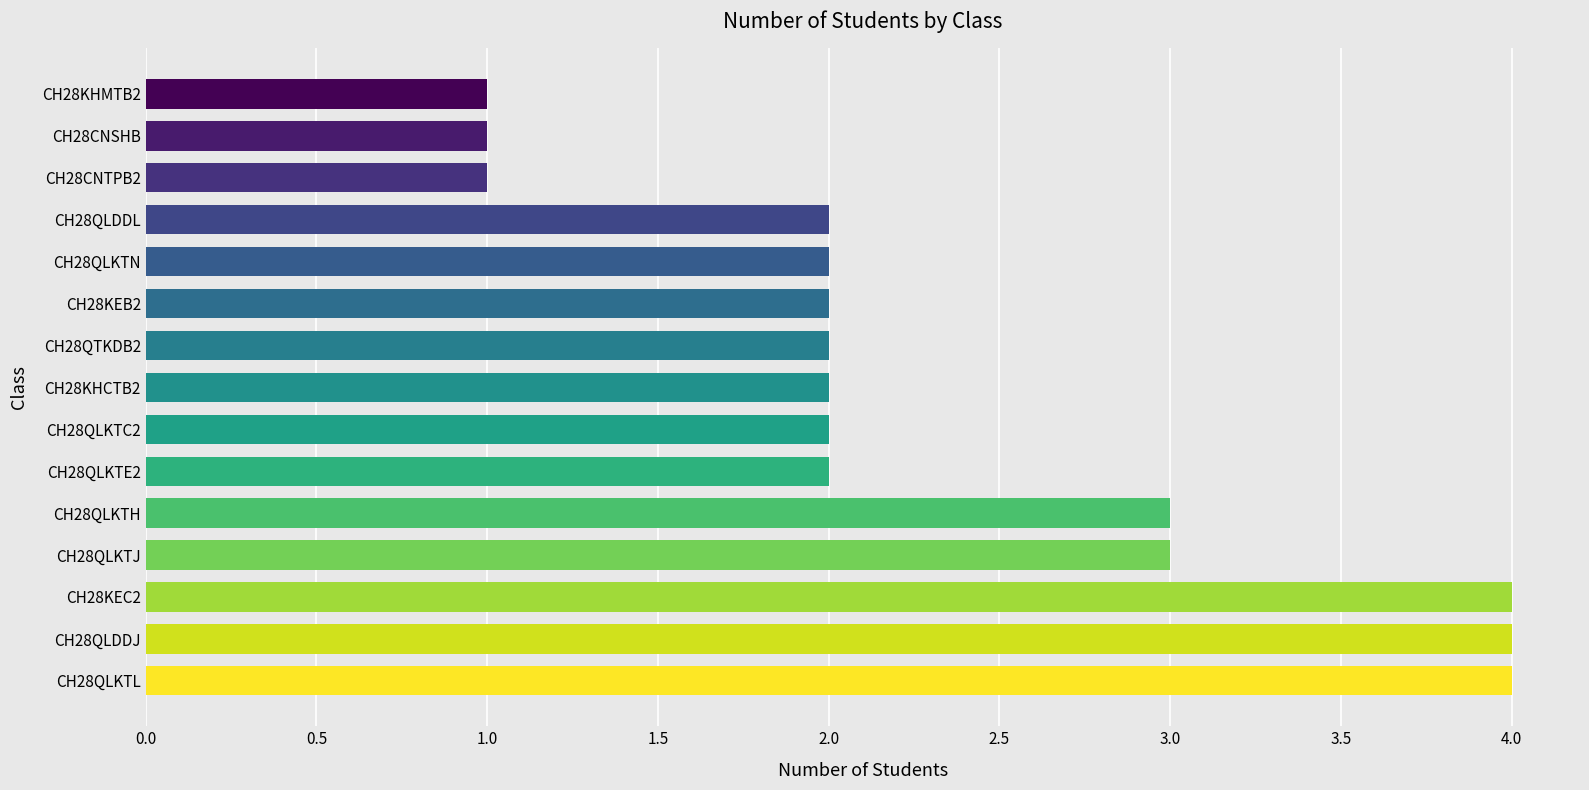

What is the ratio of the value at CH28QLKTE2 to the value at CH28QLKTC2?

1.0